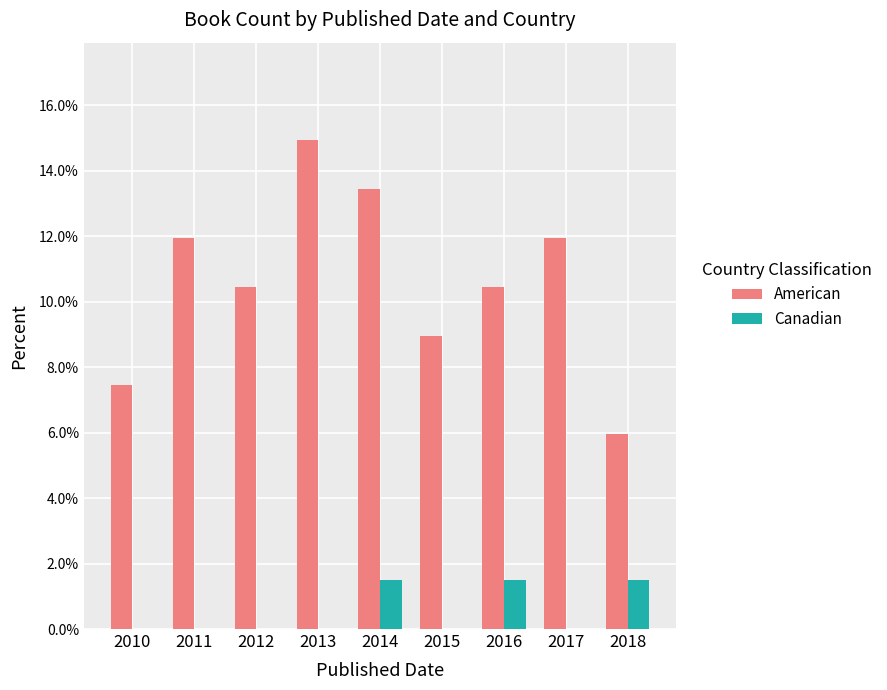

What are all the series names shown in the legend?

American, Canadian